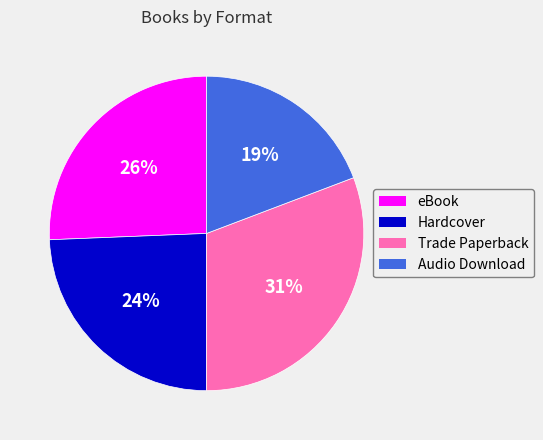

Does any single category account for the majority?

No